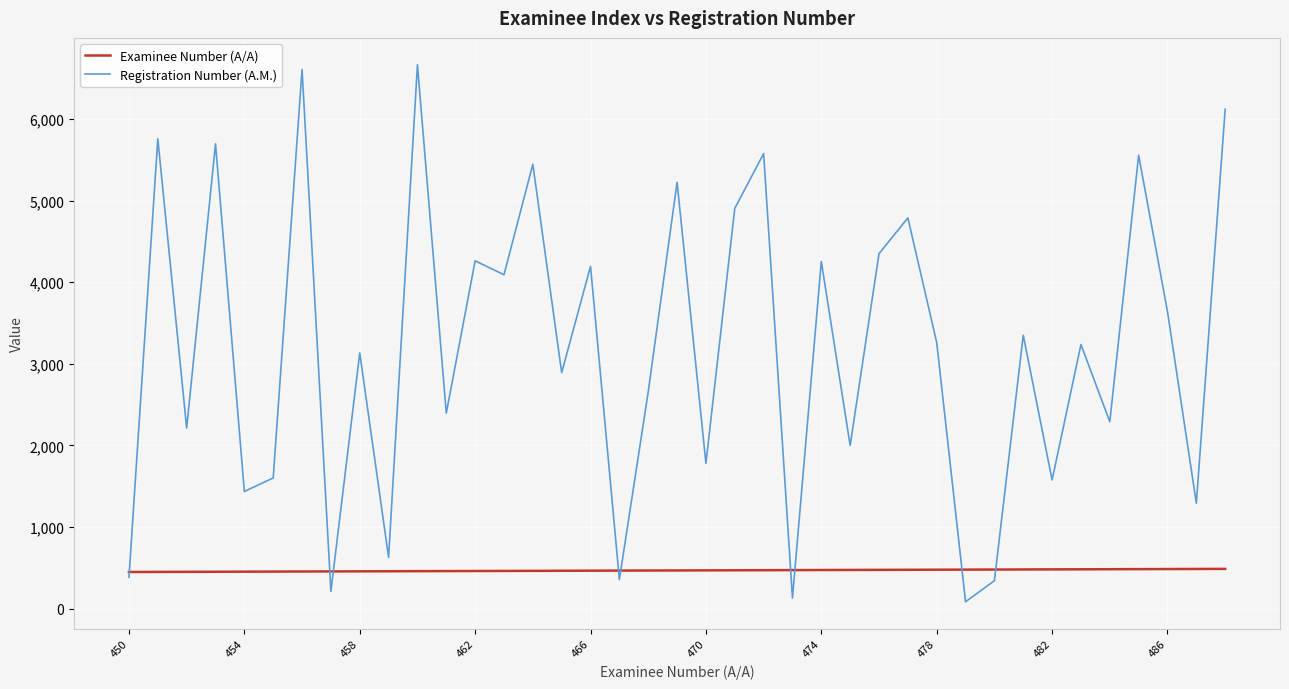

How many lines are shown in the chart?

2